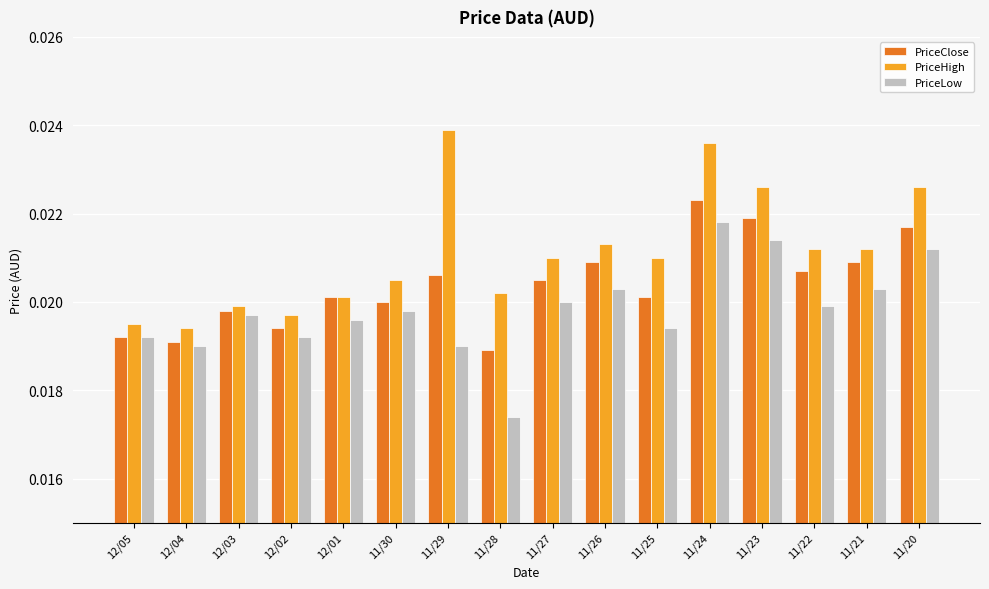

How many groups of bars are there?

16